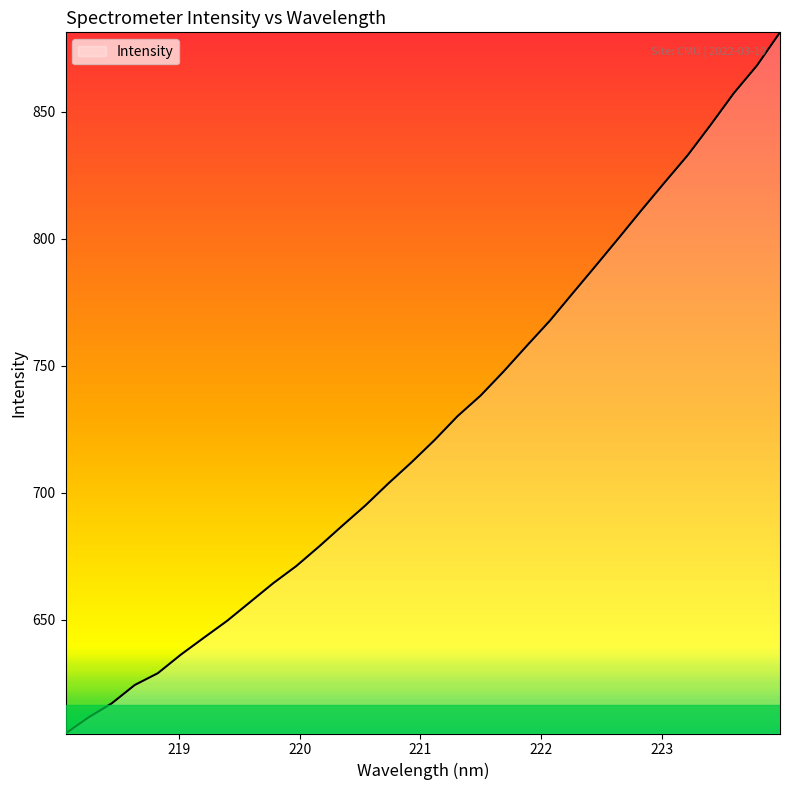

What is the average value?

726.1